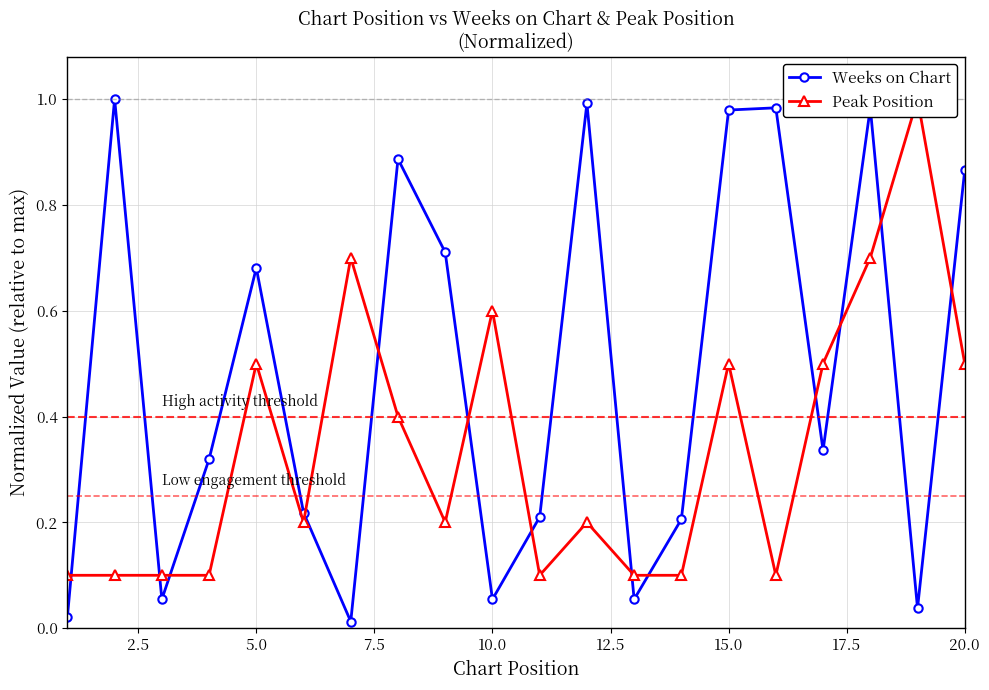

After their last crossing, which series has the higher values: Weeks on Chart or Peak Position?

Weeks on Chart